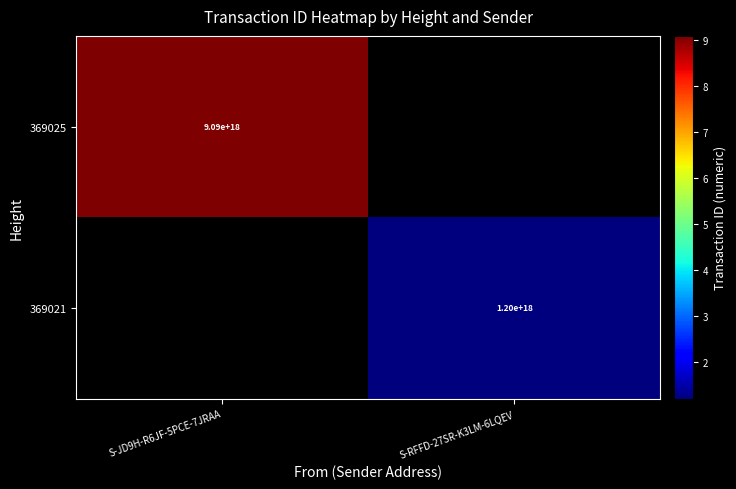

The value of 369021 at S-RFFD-27SR-K3LM-6LQEV is 760867201436228096. True or false?

False